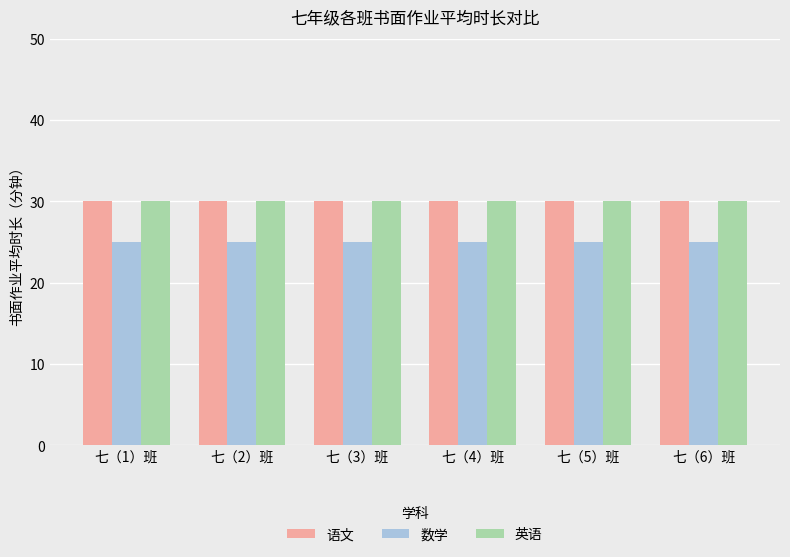

How many series are shown in this chart?

3